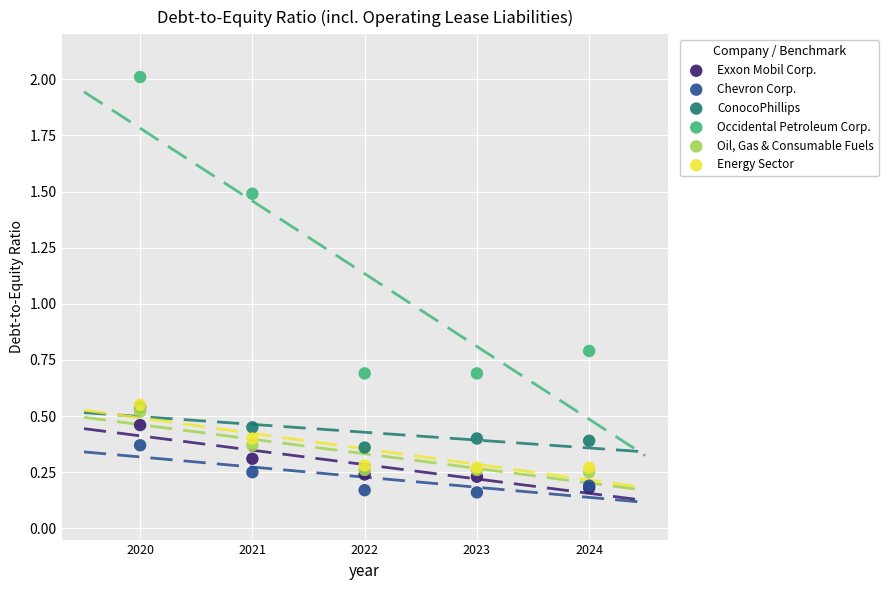

In the Occidental Petroleum Corp. series, what Y value is closest to 1?

0.8